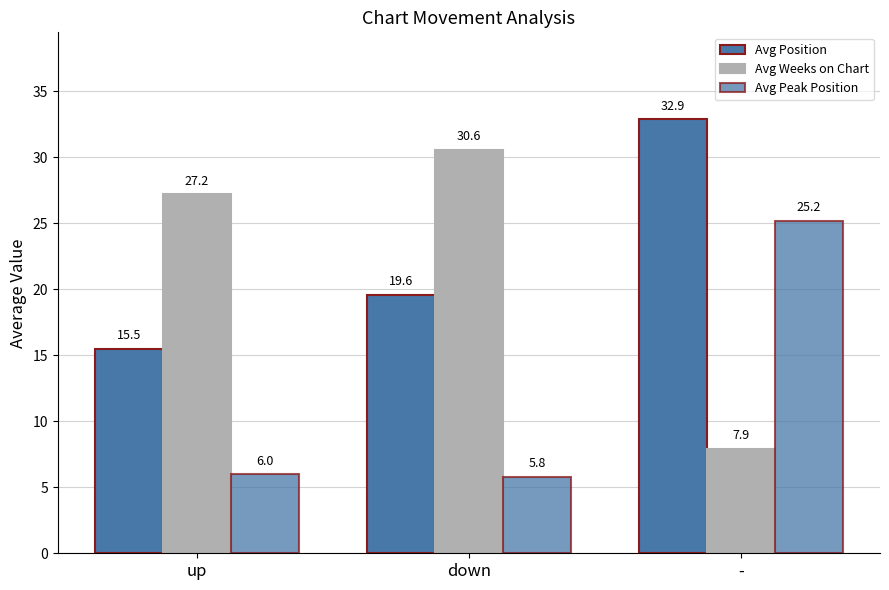

Reading left to right, list all the values displayed in this chart.

Avg Position: 15.5	19.6	32.9
Avg Weeks on Chart: 27.2	30.6	7.9
Avg Peak Position: 6.0	5.8	25.2